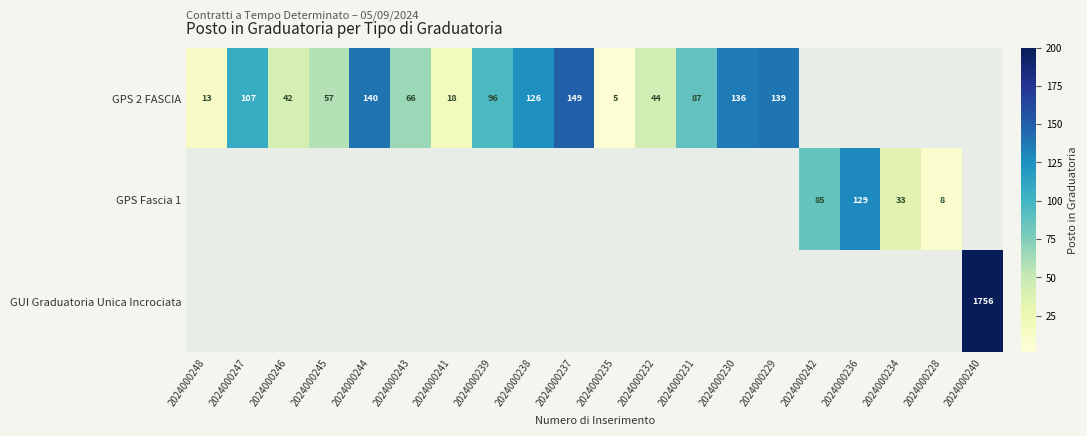

The value of GPS Fascia 1 at 2024000234 is 33. True or false?

True